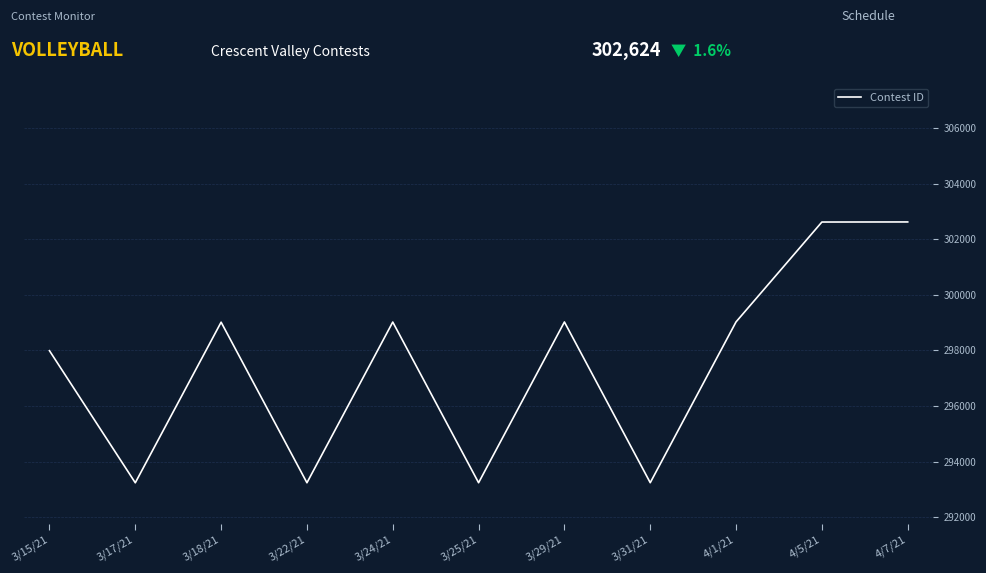

What is the smallest value displayed?

293238